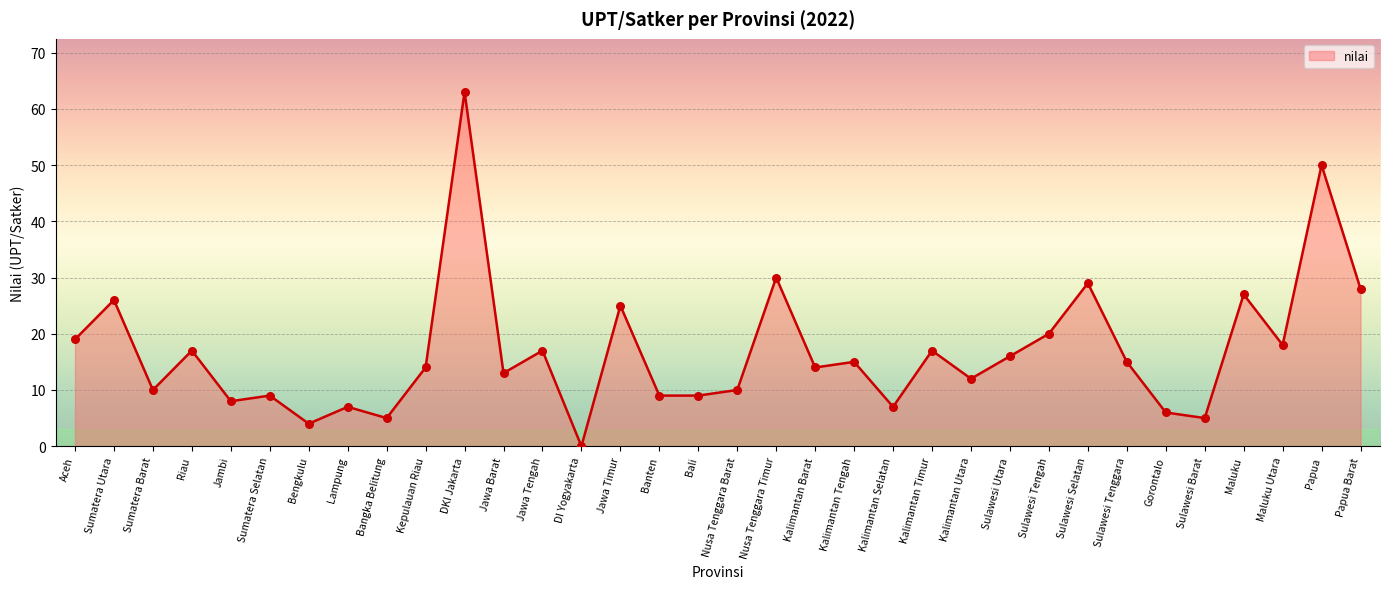

What is the ratio of the value at Jawa Timur to the value at Jambi?

3.1